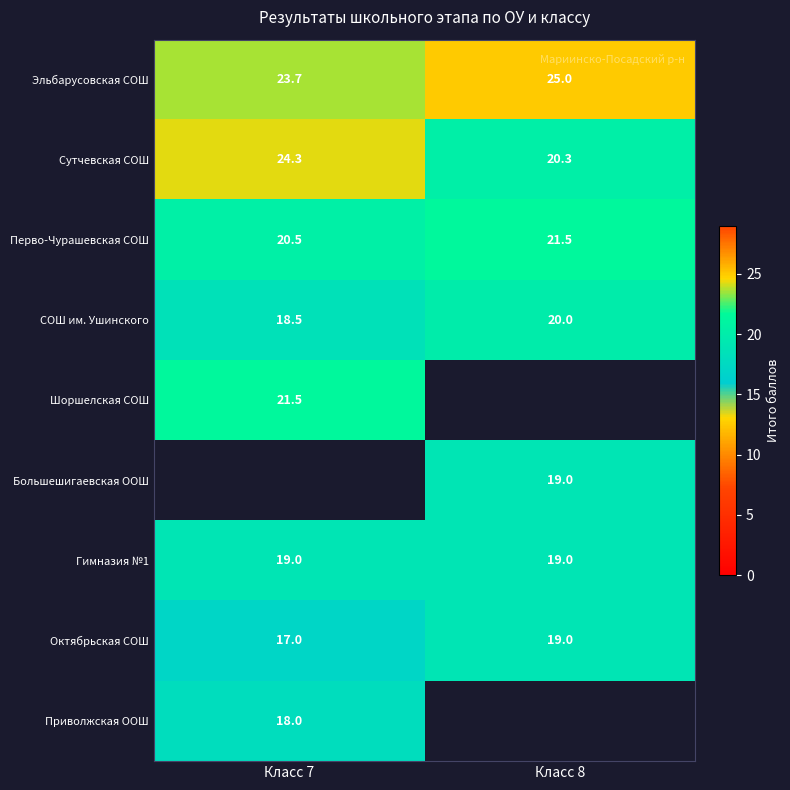

Between Класс 8 and Класс 7, which is larger?

Класс 8